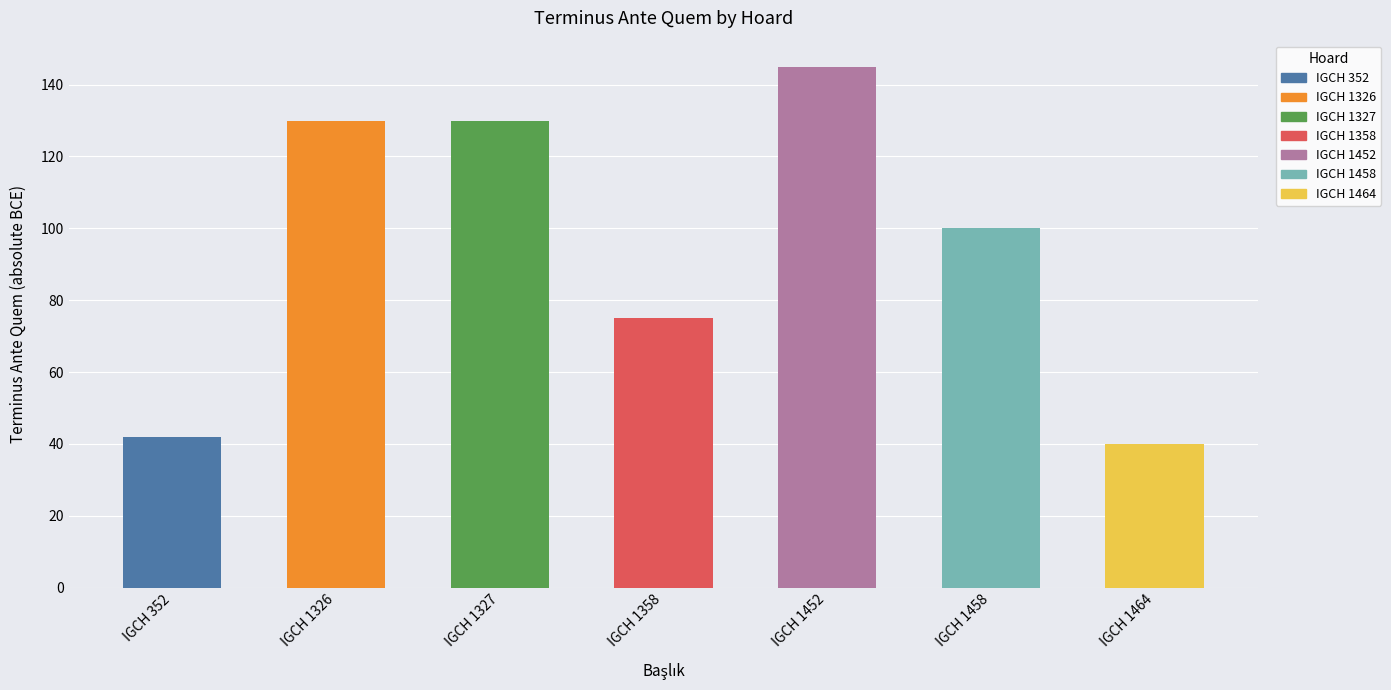

Reading right to left, extract all data points from this chart.

40	100	145	75	130	130	42